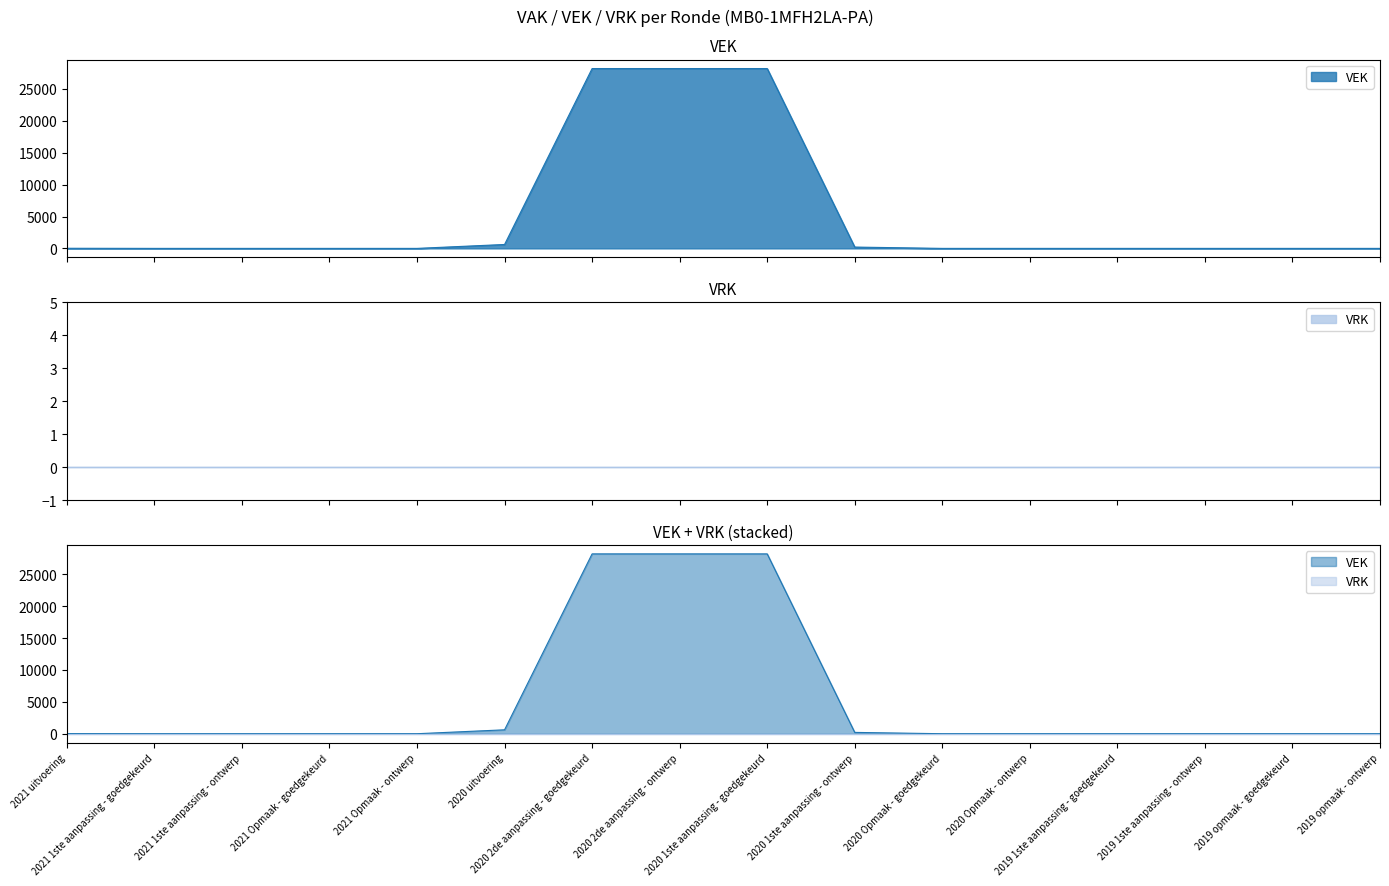

Reading left to right, list all the values displayed in this chart.

18	0	0	0	0	613	28207	28207	28207	207	0	0	0	0	0	0